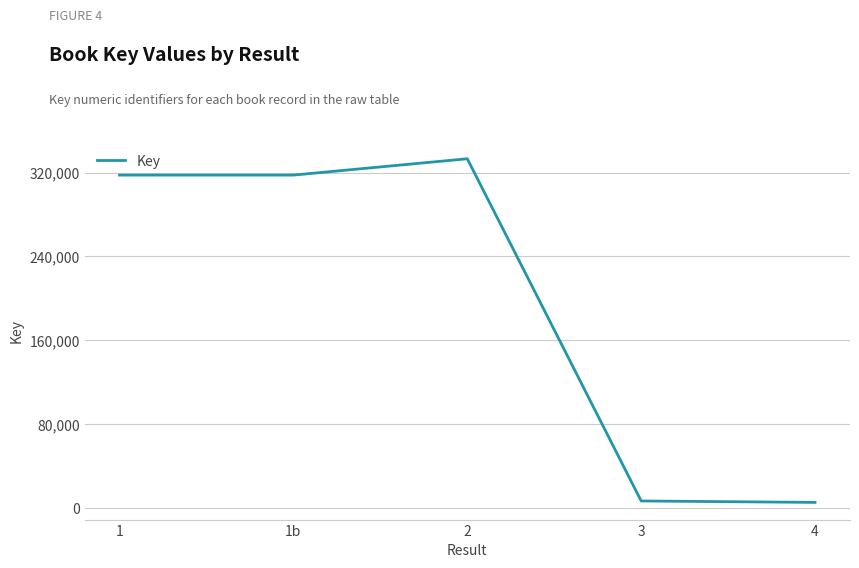

What is the greatest value displayed?

333232